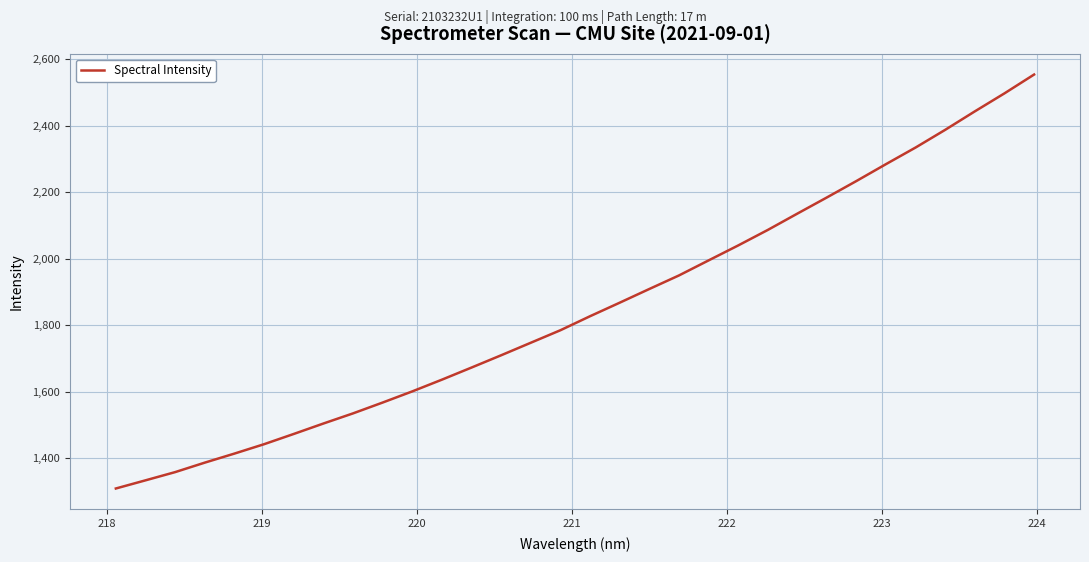

What is the maximum value shown in the chart?

2553.3